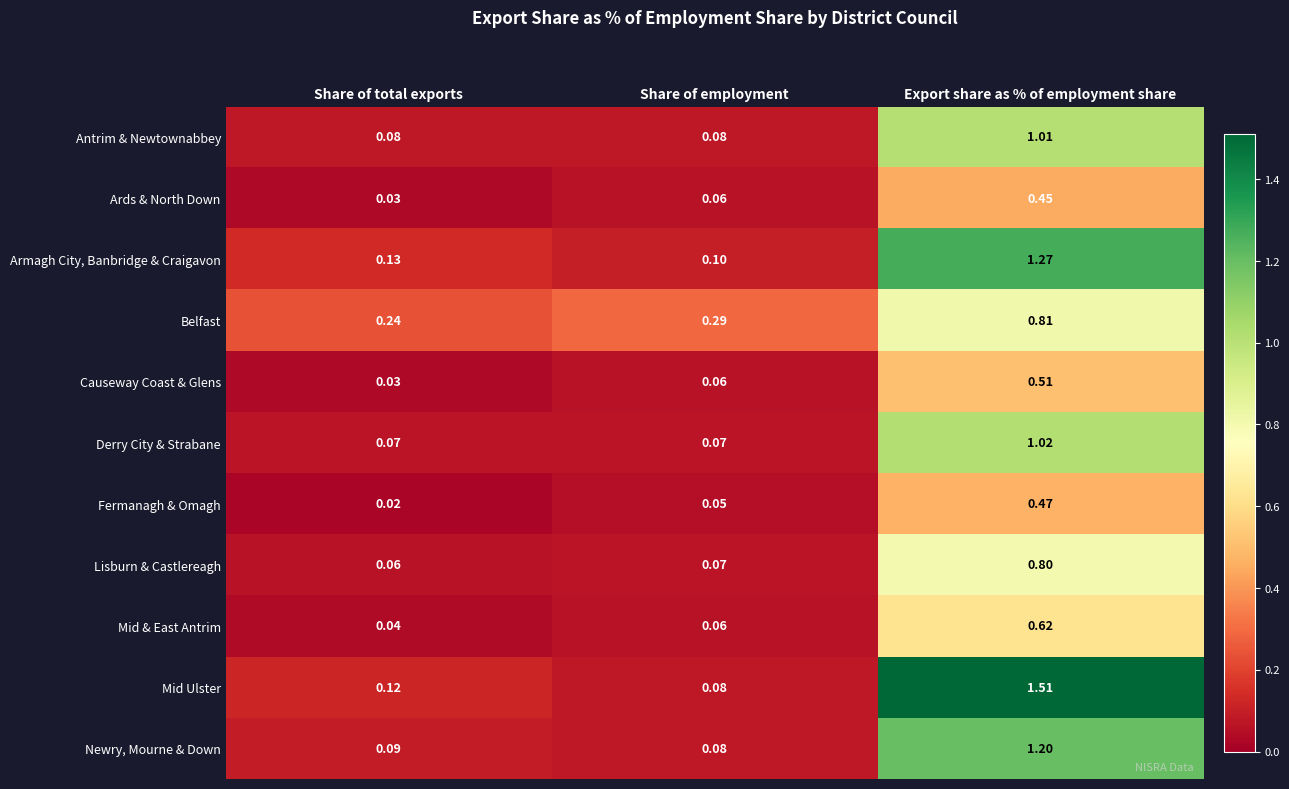

Is the value of Antrim & Newtownabbey at Share of total exports greater than the value of Derry City & Strabane at Export share as % of employment share?

No